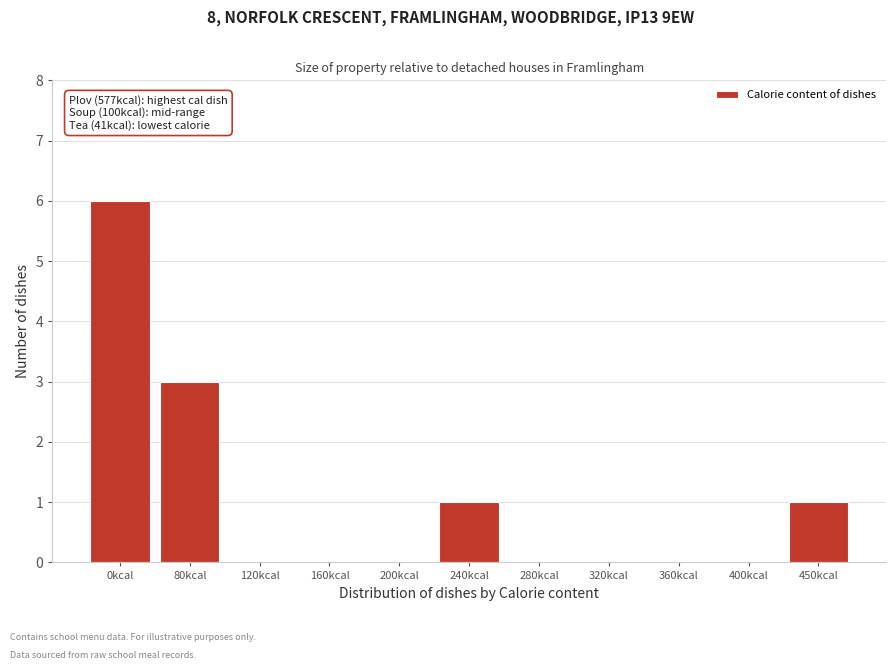

Reading left to right, list all the values displayed in this chart.

0kcal=6	80kcal=3	120kcal=0	160kcal=0	200kcal=0	240kcal=1	280kcal=0	320kcal=0	360kcal=0	400kcal=0	450kcal=1